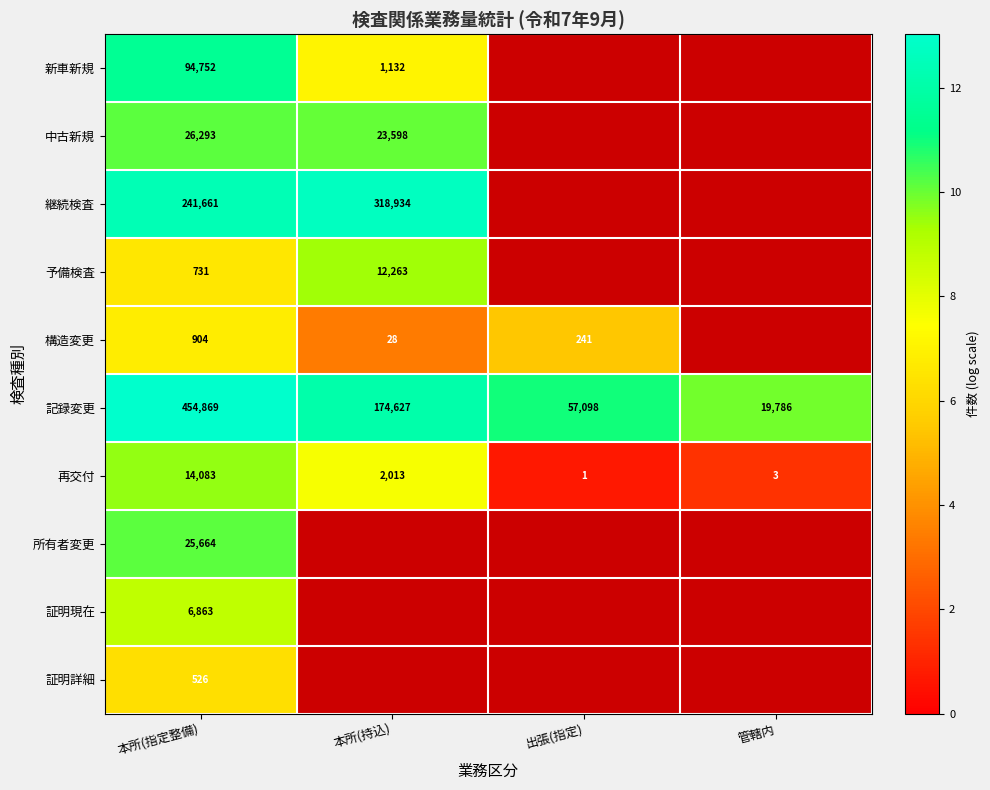

Rank the categories by 記録変更 value from lowest to highest.

管轄内, 出張(指定), 本所(持込), 本所(指定整備)